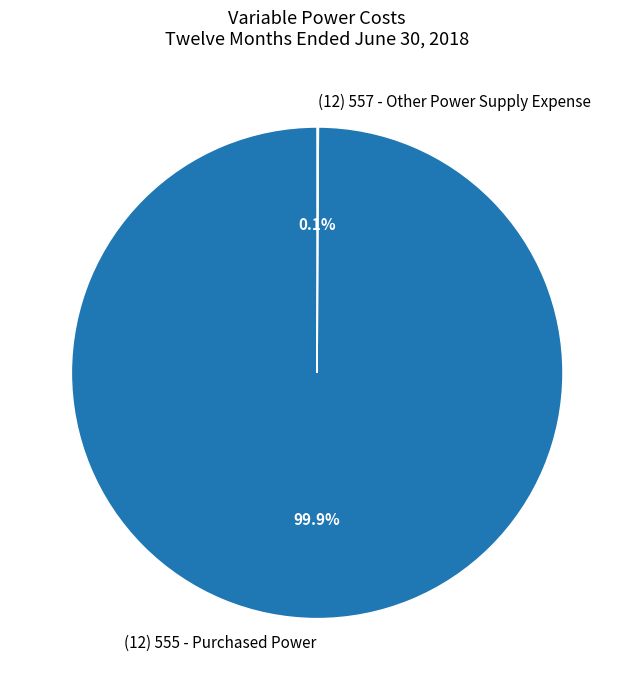

How much of the chart is everything except (12) 555 - Purchased Power?

0.1%